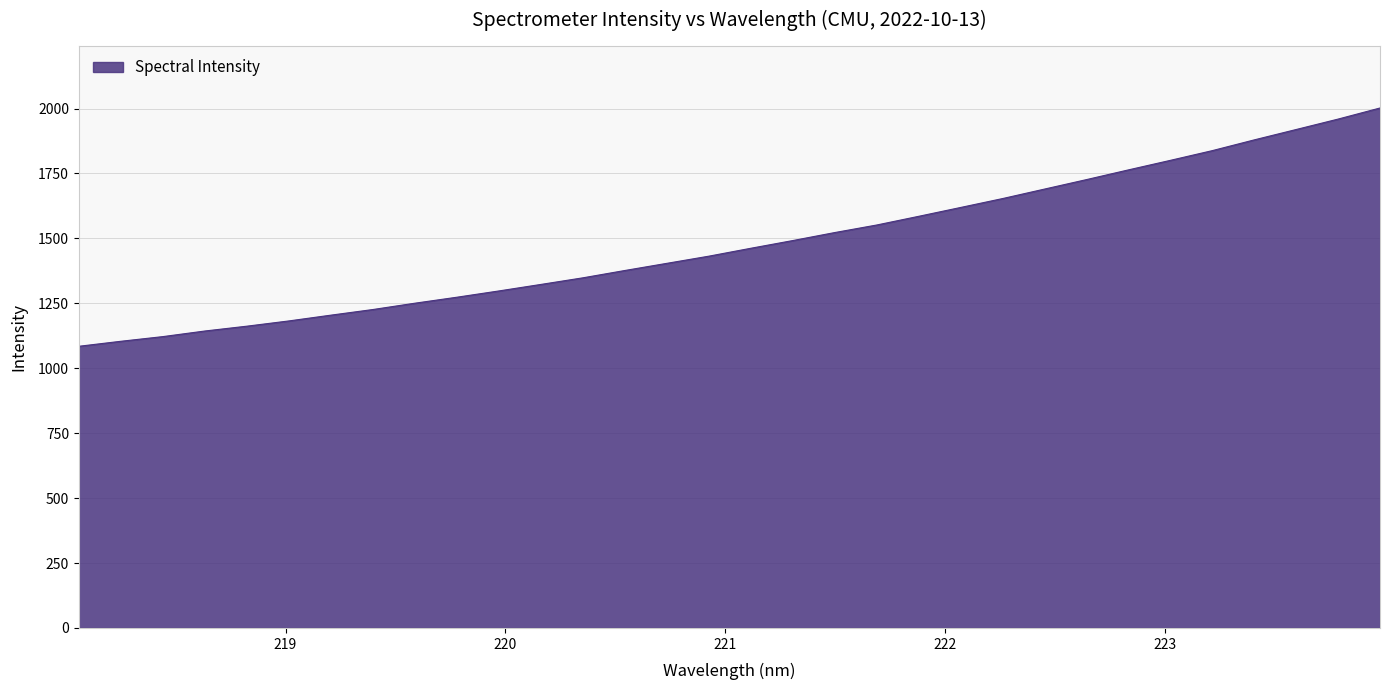

What is the minimum value shown in the chart?

1084.5